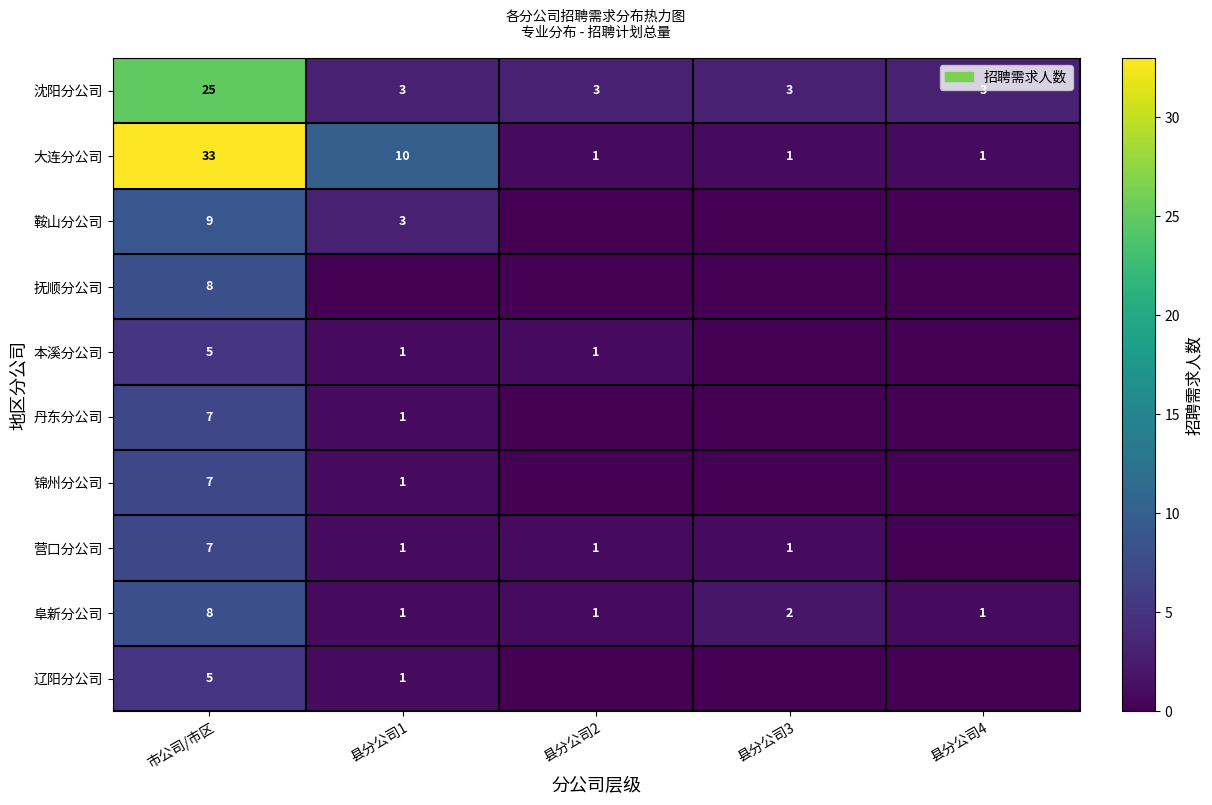

What is the difference between the maximum and minimum values in the 沈阳分公司 series?

22